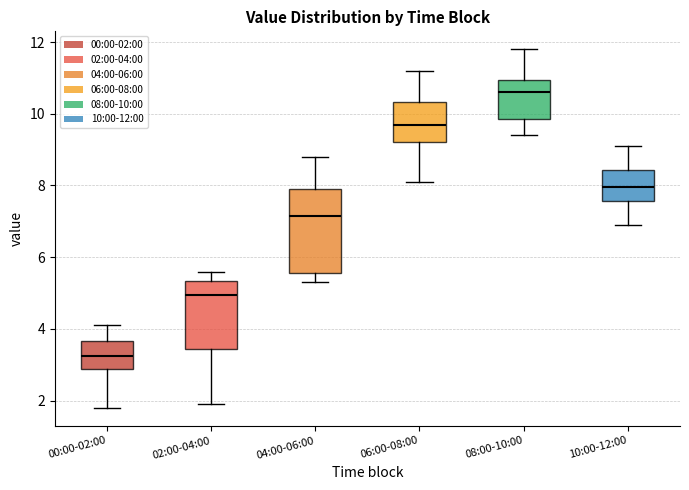

Which box's median line is the lowest?

00:00-02:00